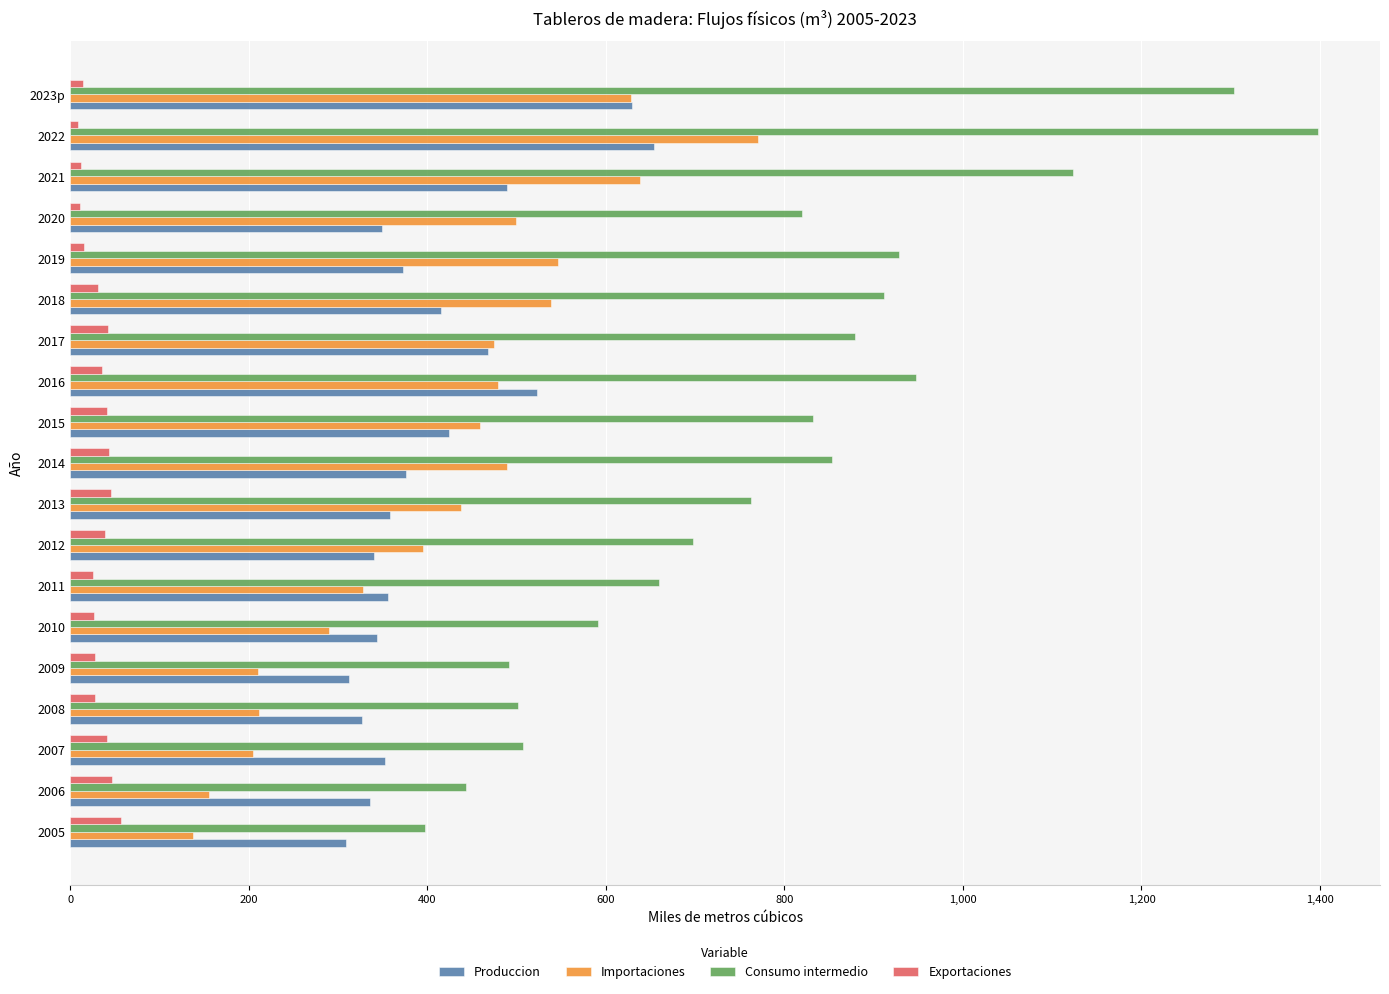

At which category does the chart reach its peak across all series?

2022